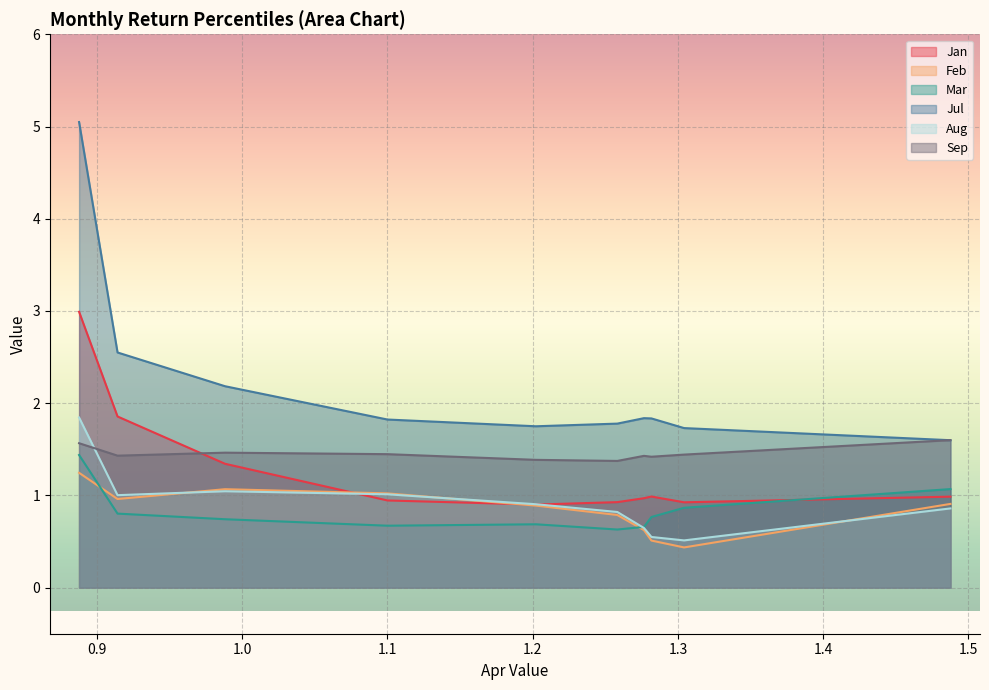

Which series has the largest total across all categories?

Jul